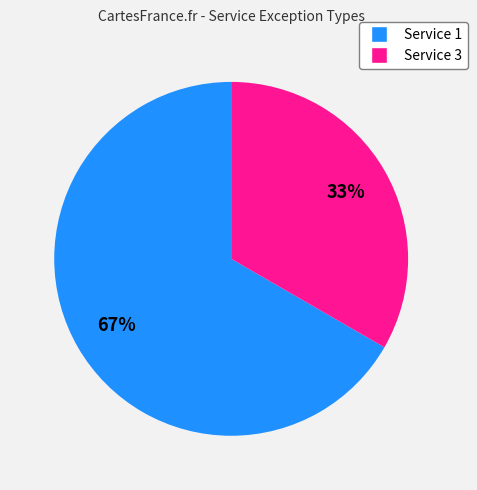

How many segments does this pie chart have?

2